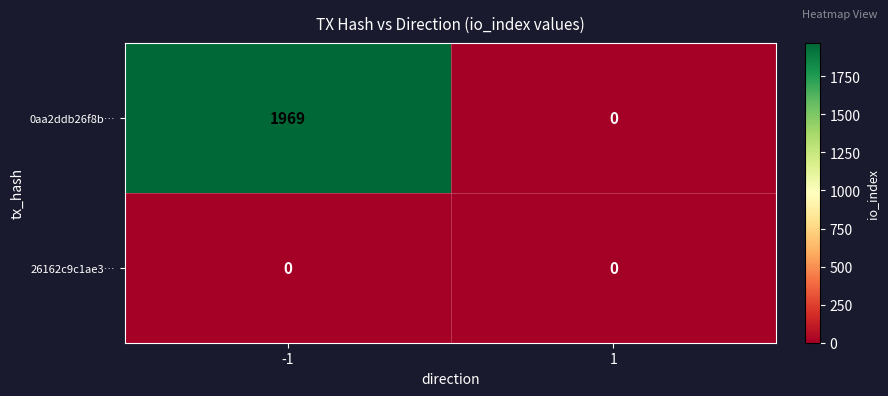

Which series changed the most between -1 and 1?

0aa2ddb26f8b…